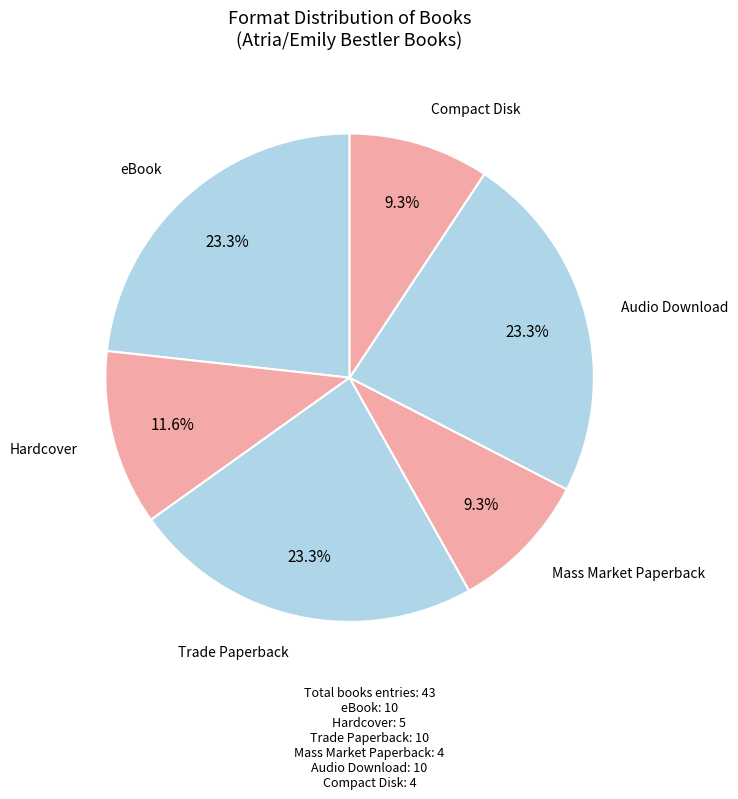

How many segments does this pie chart have?

6